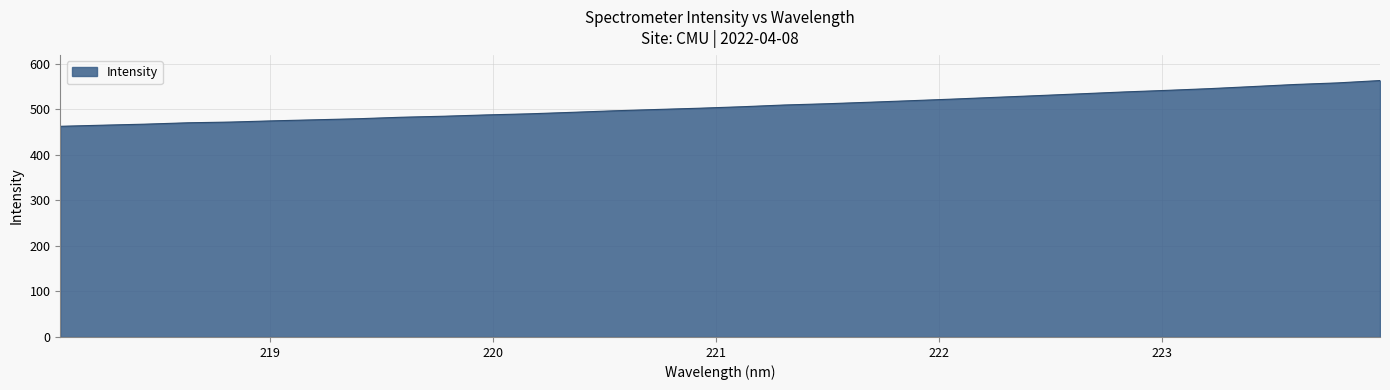

What is the difference between the maximum and minimum values?

100.4